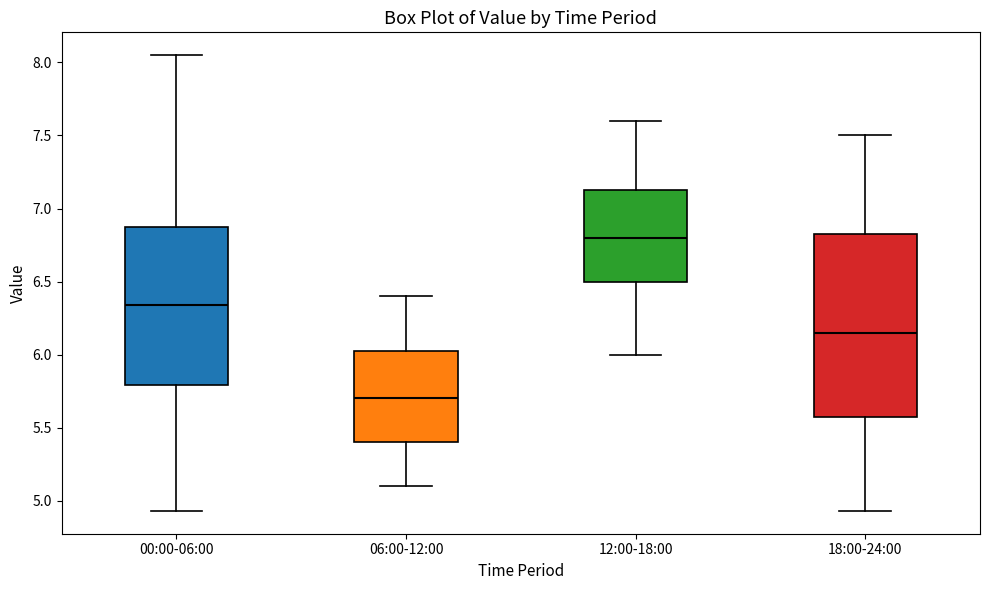

Reading left to right, read every box against the y-axis: the position of its median line, the range the box covers, and the ends of its whiskers. The values are not printed on the chart, so give them approximately, as read against the axis.

00:00-06:00: median 6.35, box 5.80 to 6.90, whiskers 4.95 to 8.05
06:00-12:00: median 5.70, box 5.40 to 6.05, whiskers 5.10 to 6.40
12:00-18:00: median 6.80, box 6.50 to 7.15, whiskers 6.00 to 7.60
18:00-24:00: median 6.15, box 5.60 to 6.85, whiskers 4.95 to 7.50